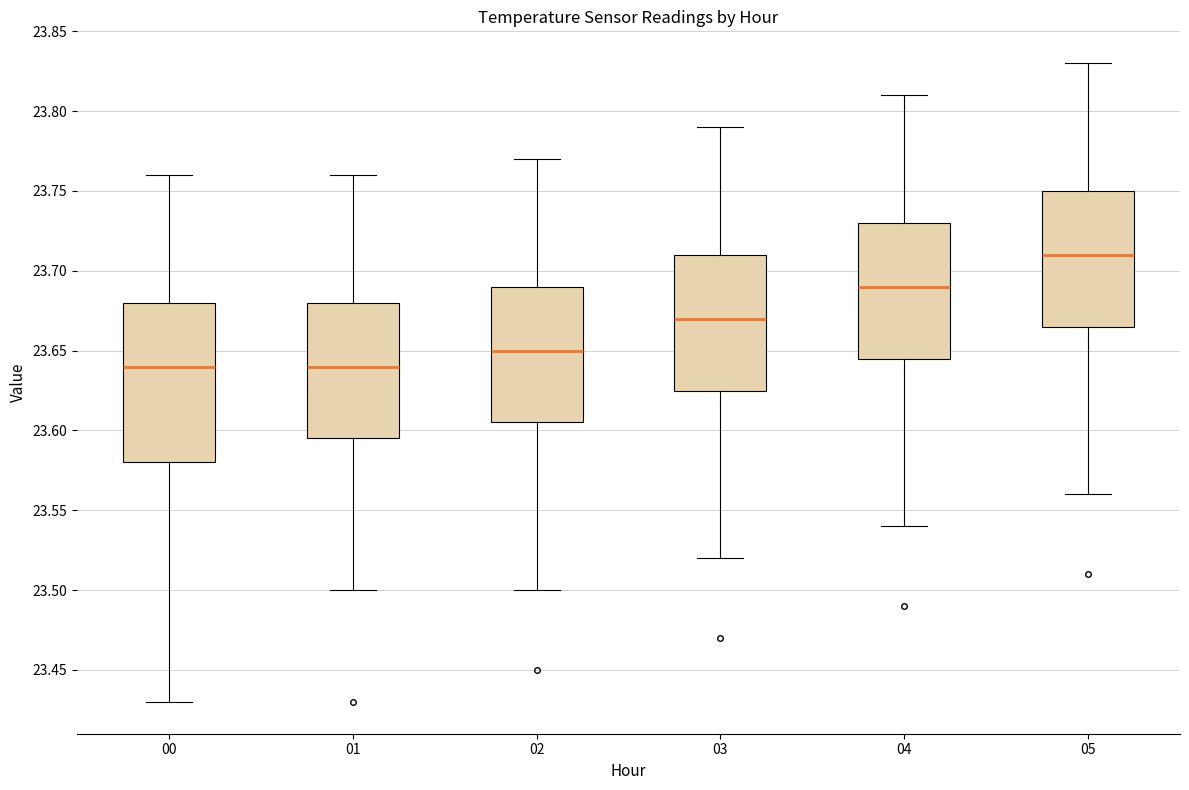

Which box's median line is the highest?

05